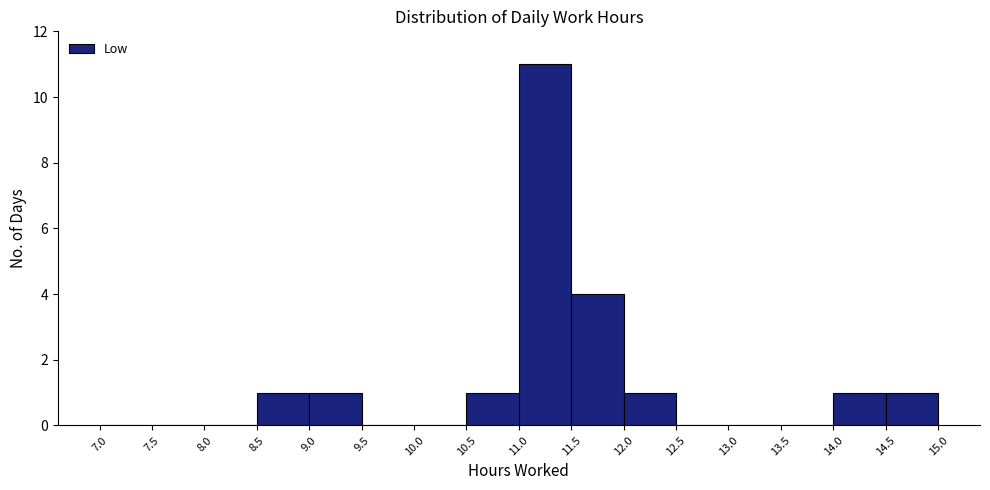

Reading left to right, transcribe this chart: for each bar, give the range it covers on the x-axis and its height. The values are not printed on the chart, so give them approximately, as read against the axis.

7.0 to 7.5: 0
7.5 to 8.0: 0
8.0 to 8.5: 0
8.5 to 9.0: 1
9.0 to 9.5: 1
9.5 to 10.0: 0
10.0 to 10.5: 0
10.5 to 11.0: 1
11.0 to 11.5: 11
11.5 to 12.0: 4
12.0 to 12.5: 1
12.5 to 13.0: 0
13.0 to 13.5: 0
13.5 to 14.0: 0
14.0 to 14.5: 1
14.5 to 15.0: 1